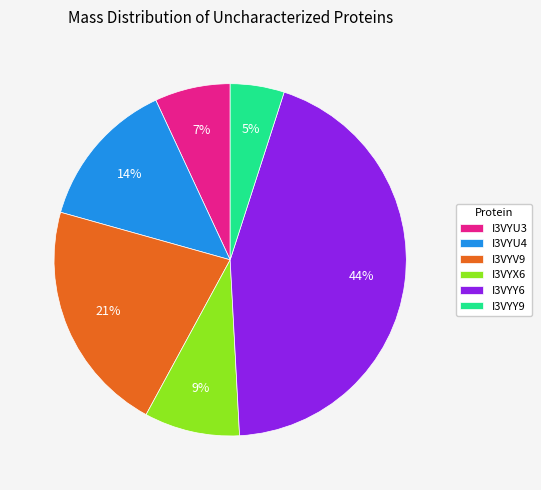

Is there any slice that represents more than half of the pie?

No